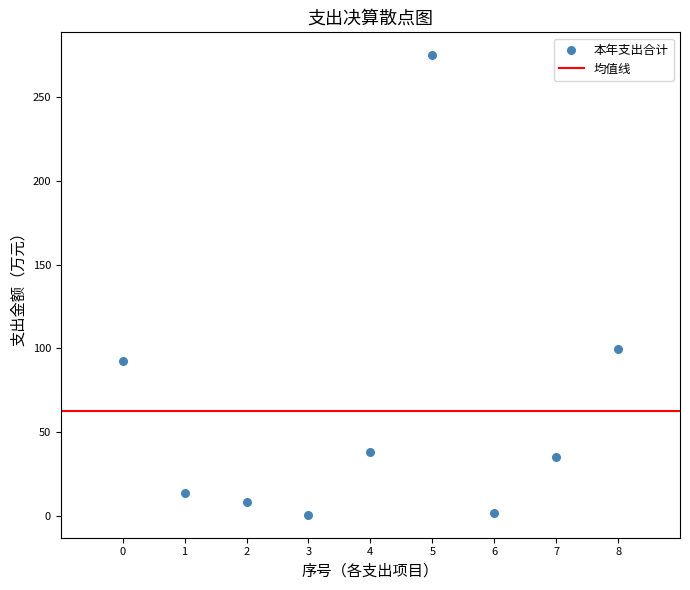

What is the range of Y values (max minus min)?

274.2